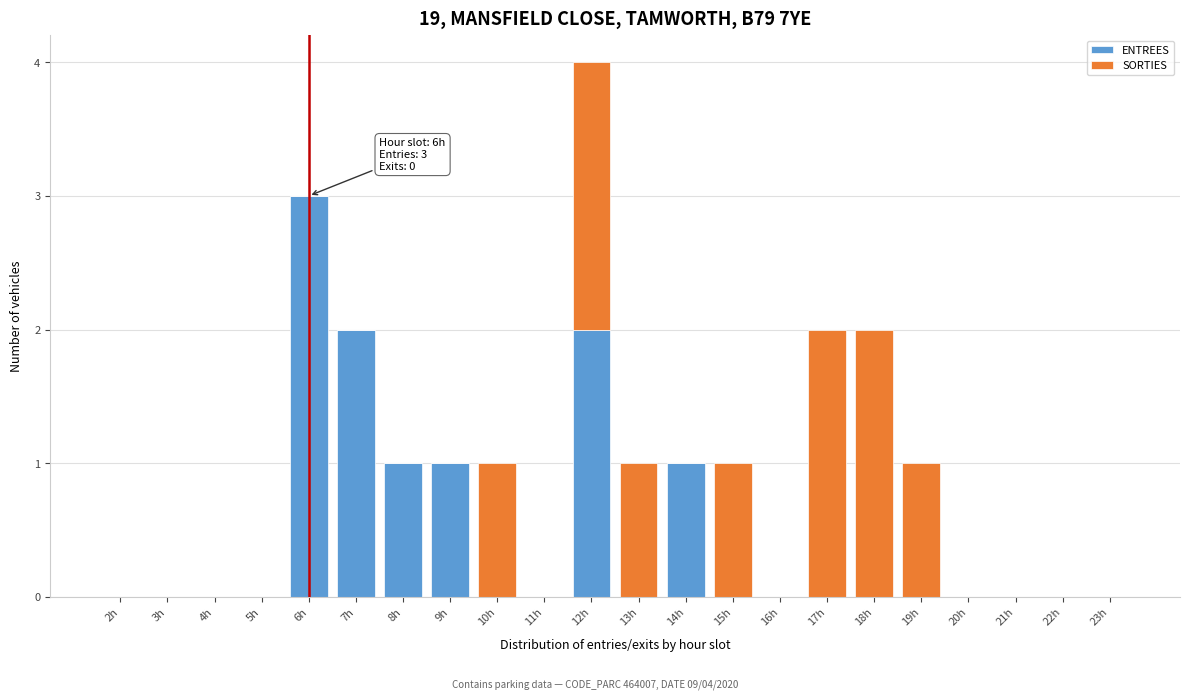

The value of ENTREES at 2h is 2. True or false?

False